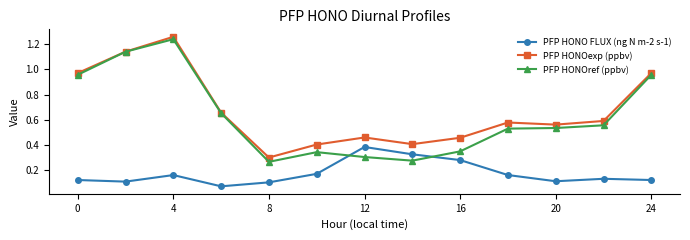

True or false: PFP HONO FLUX (ng N m-2 s-1) and PFP HONOexp (ppbv) cross at least once.

False